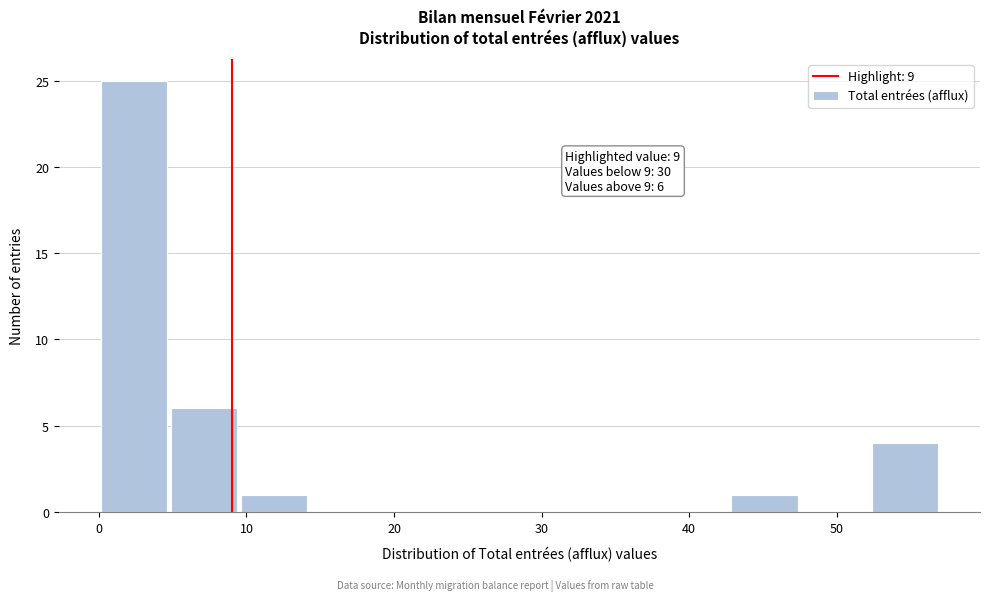

Which range on the x-axis has the tallest bar?

0 to 5